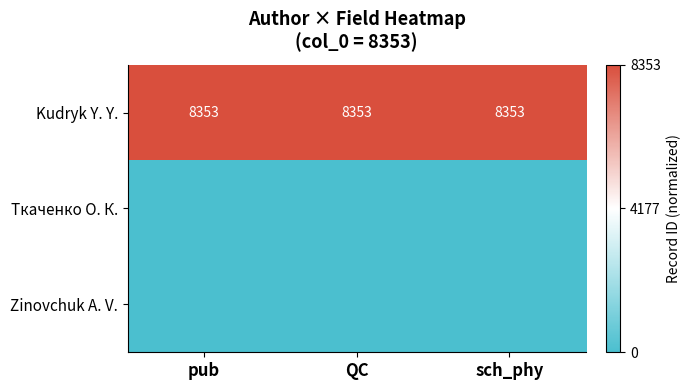

What is the minimum value for Kudryk Y. Y.?

8353